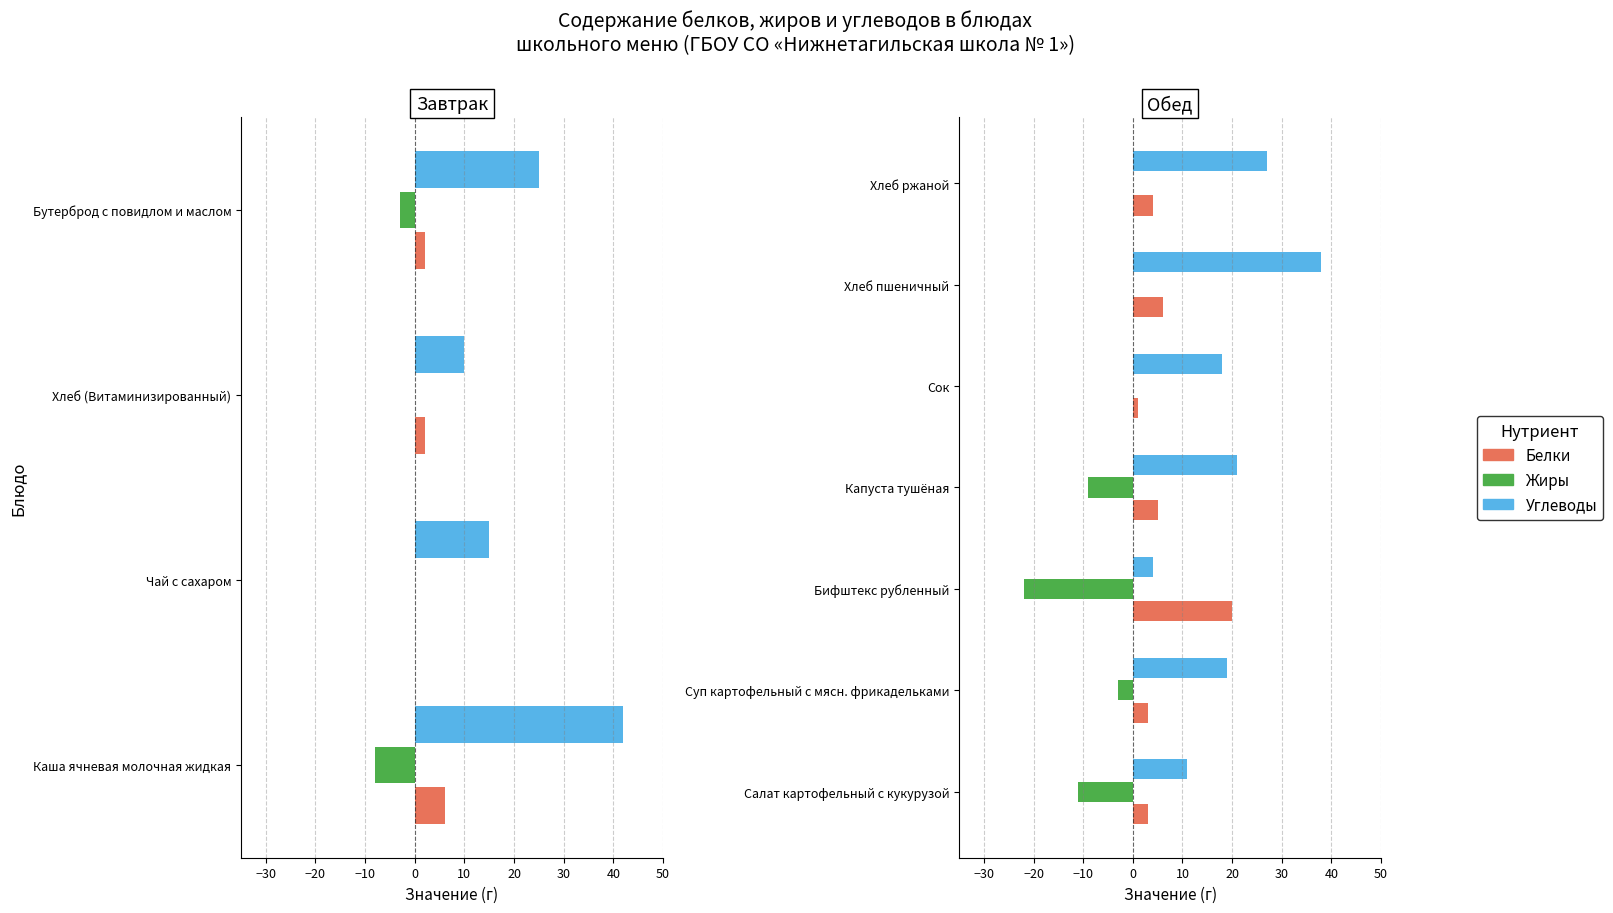

What is the label of the 2nd bar from the right?

Хлеб пшеничный